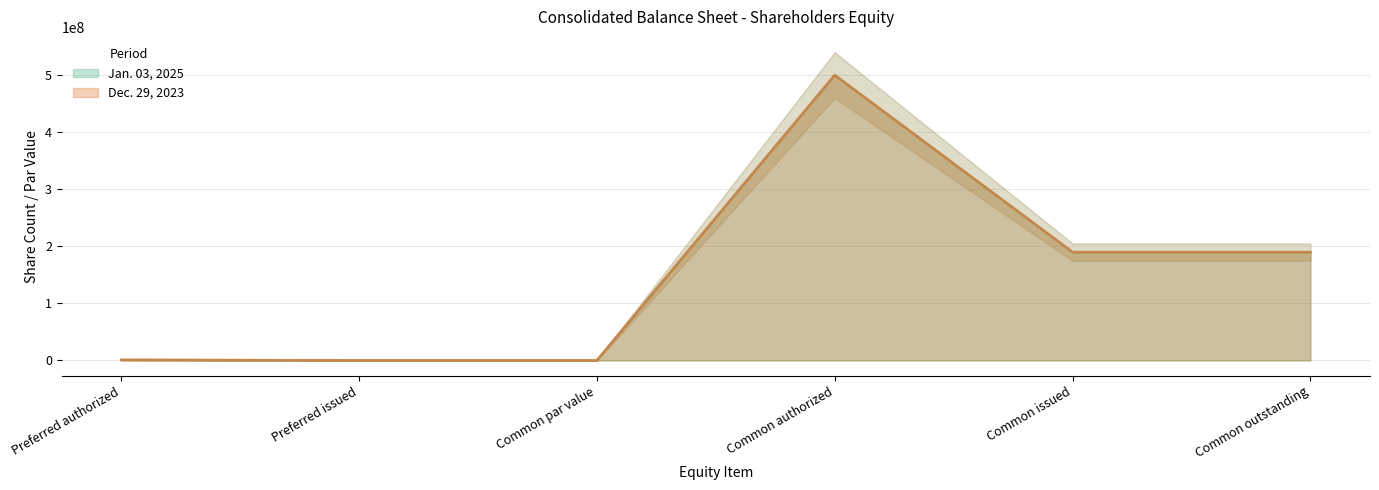

At which category does the chart reach its peak across all series?

Common authorized